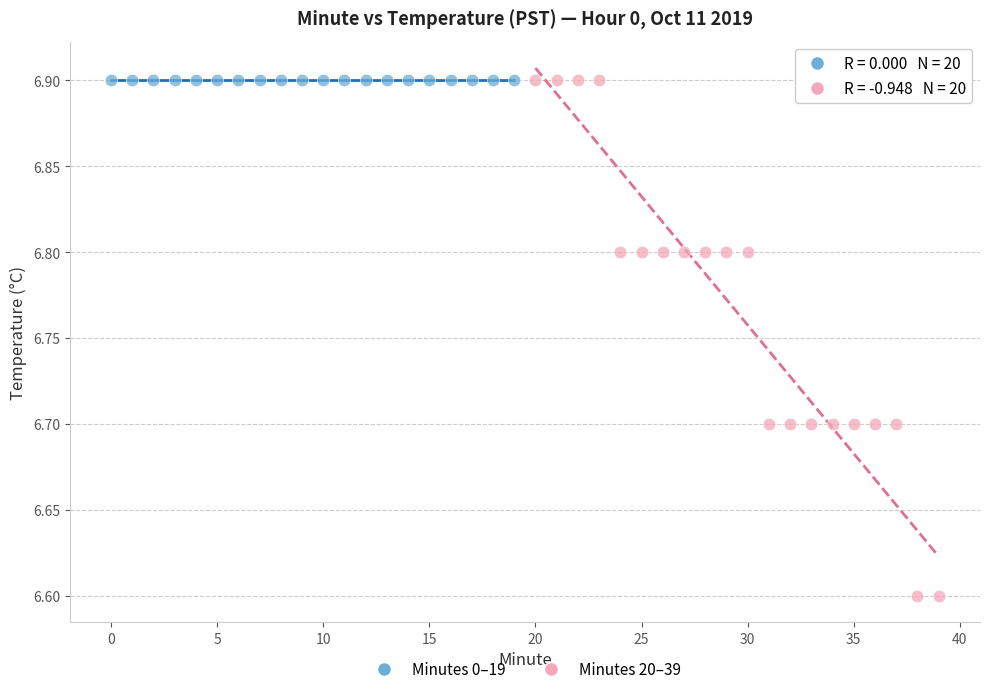

Which series reaches the minimum Y coordinate?

Minutes 20–39